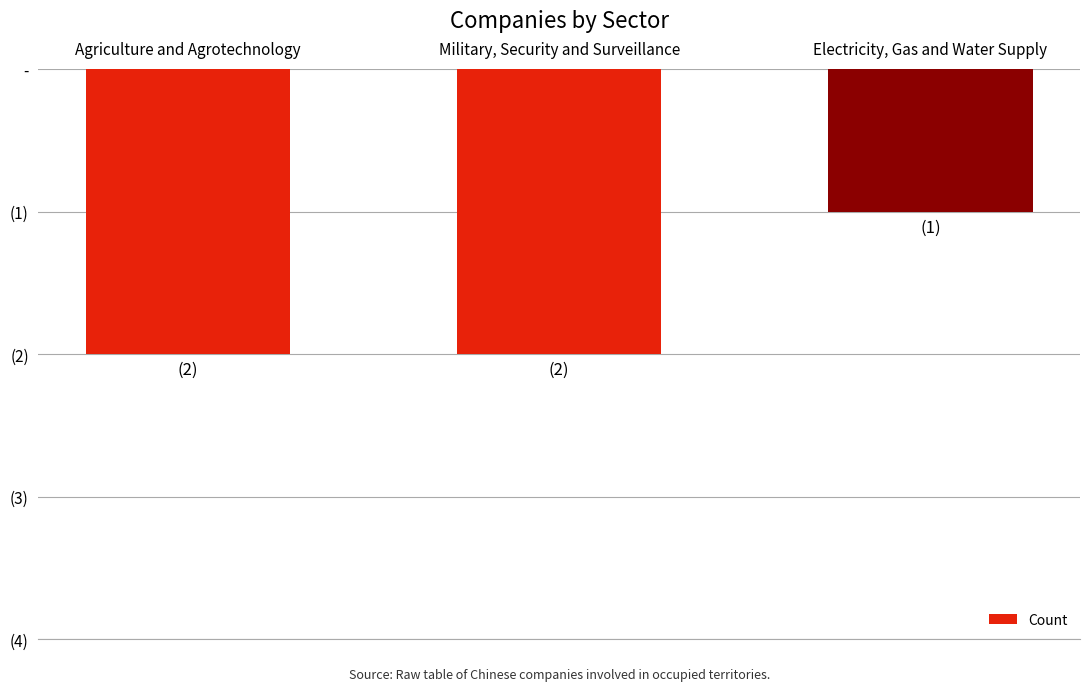

What is the value of the 2nd bar from the left?

-2